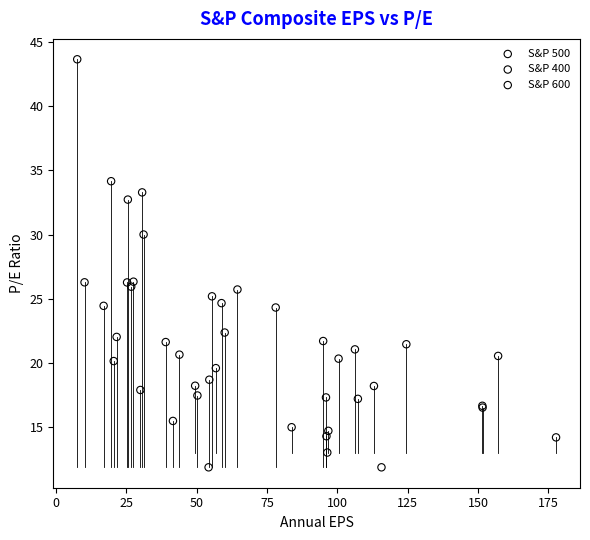

Which series has the largest Y range (max minus min)?

S&P 600